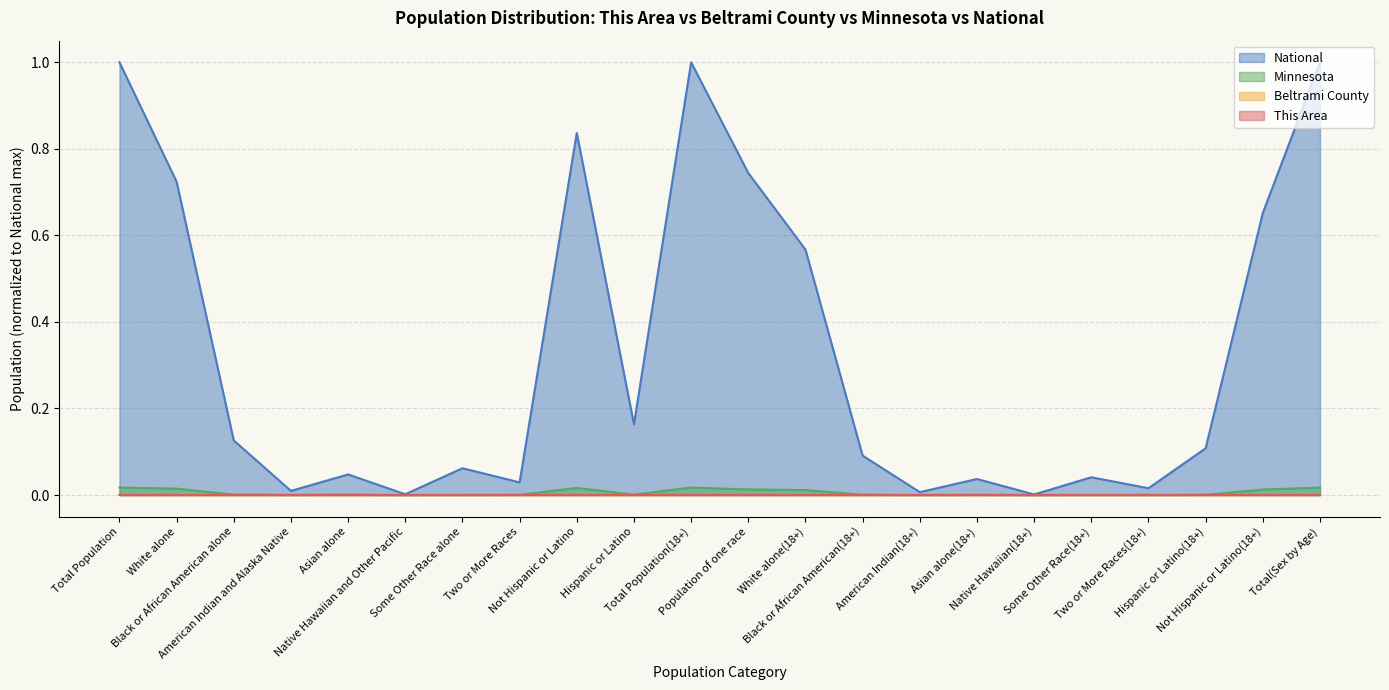

Does the chart display data point markers on the line(s)?

No